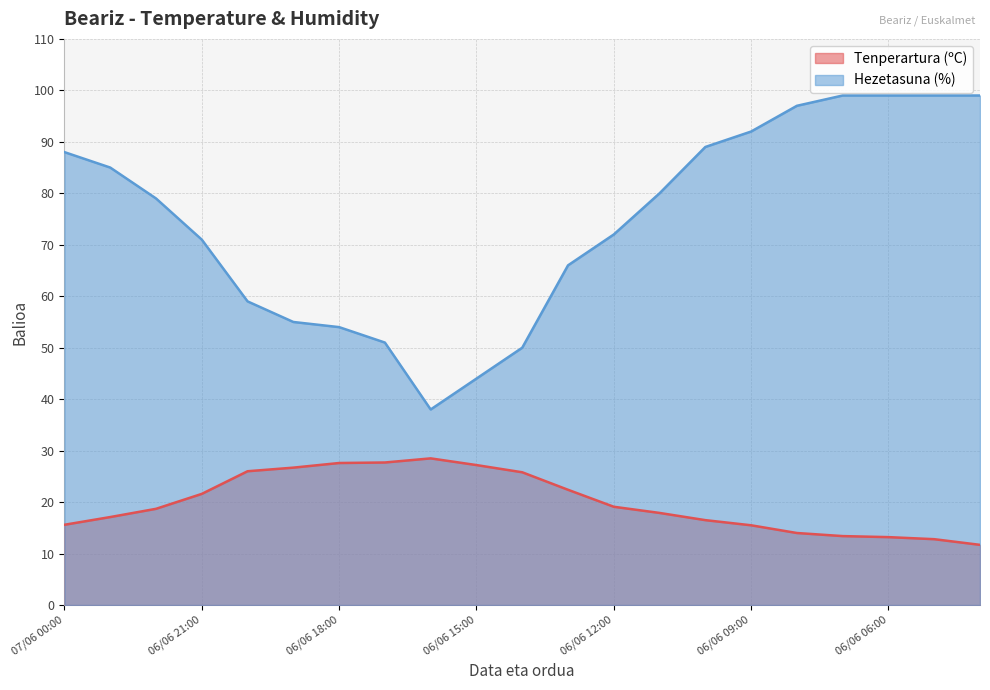

At which category does the chart reach its peak across all series?

06/06 07:00